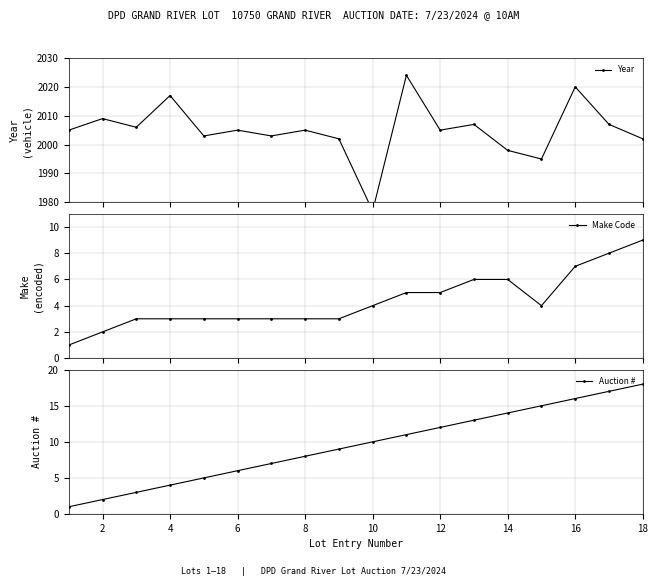

The value of Auction # at 6 is 4. True or false?

False